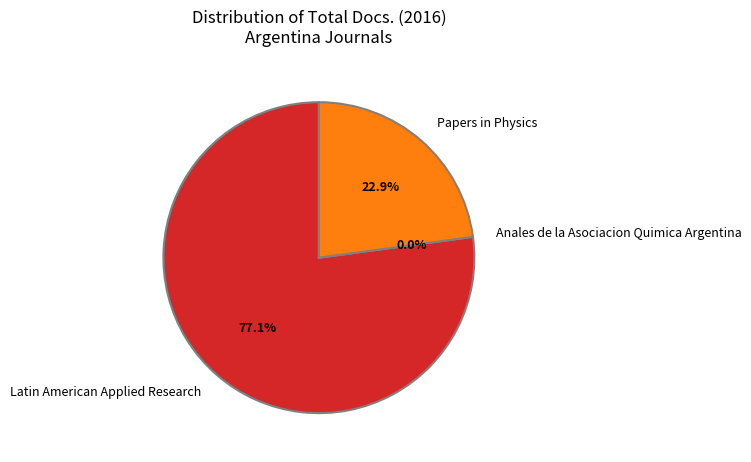

To the nearest percent, what is the difference between the Latin American Applied Research and Papers in Physics slice percentages?

54%